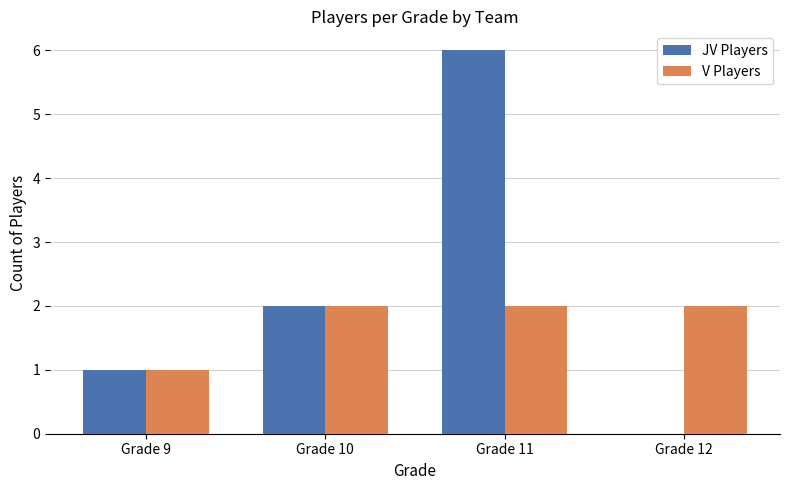

The V Players series shows 1 at Grade 9. True or false?

True